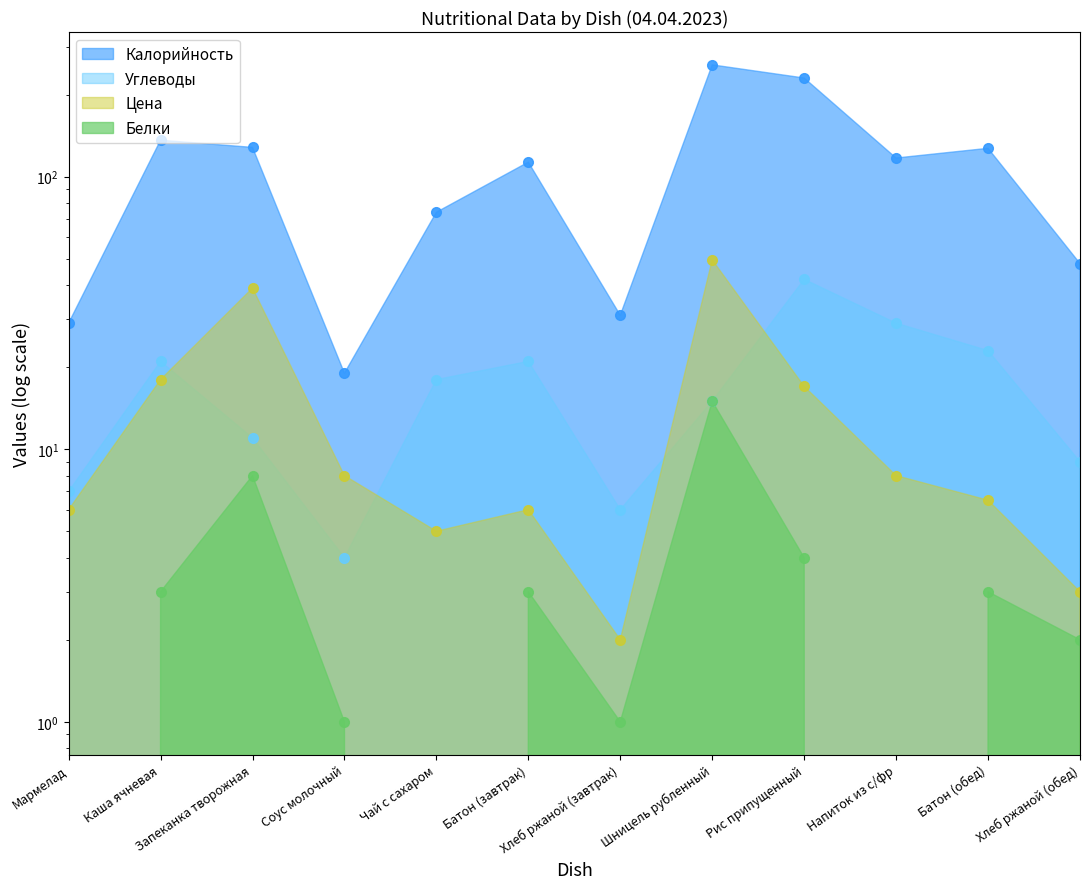

How many lines are shown in the chart?

4